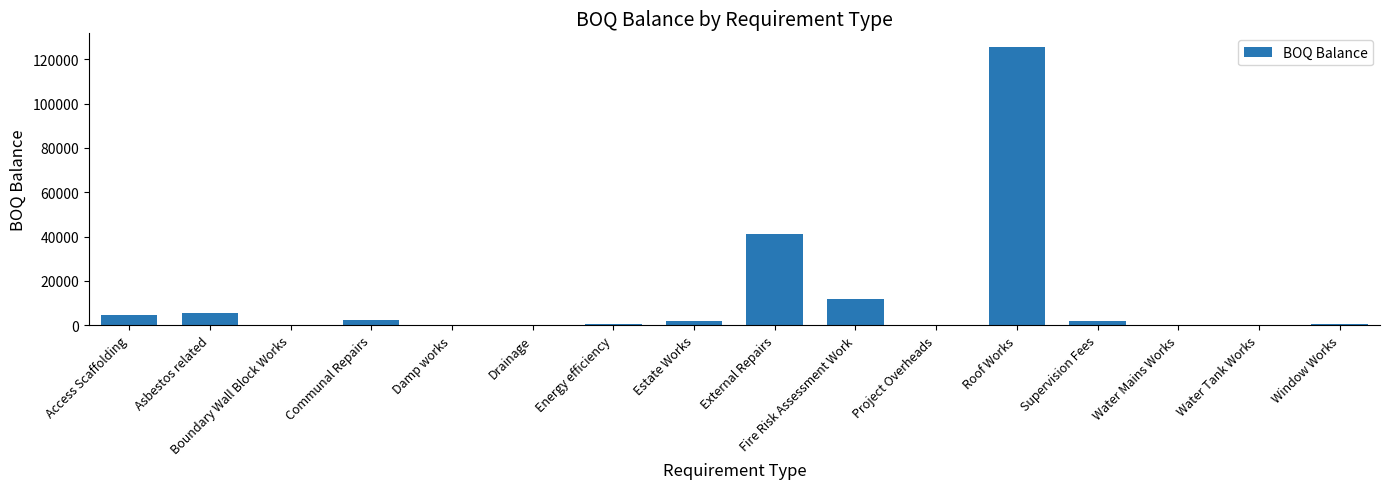

What is the sum of the values at Roof Works and Water Mains Works?

125446.5